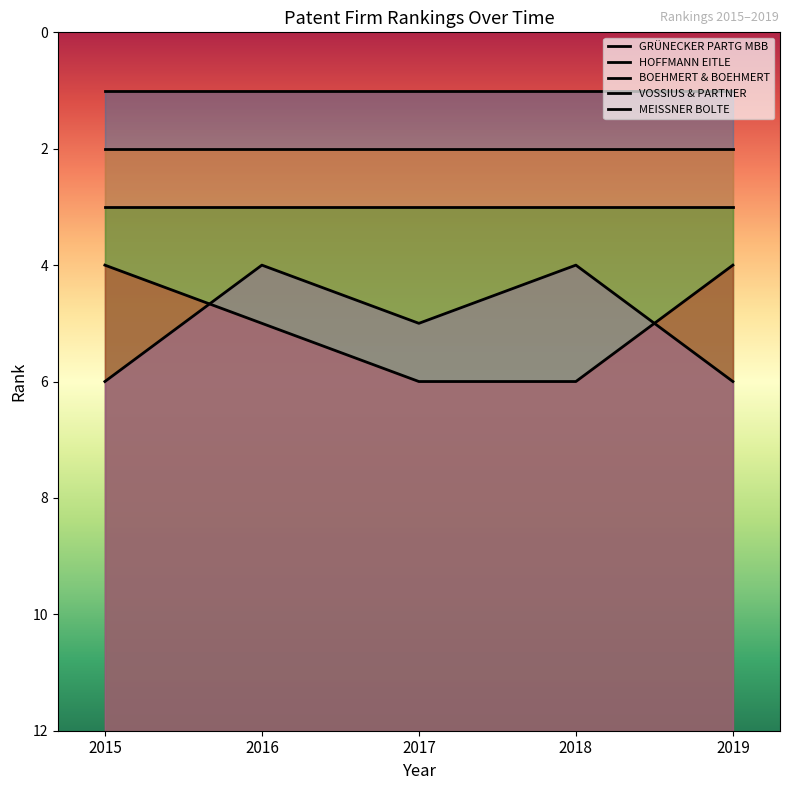

Reading right to left, transcribe all the data shown in this chart.

GRÜNECKER PARTG MBB: 1	1	1	1	1
HOFFMANN EITLE: 2	2	2	2	2
BOEHMERT & BOEHMERT: 3	3	3	3	3
VOSSIUS & PARTNER: 4	6	6	5	4
MEISSNER BOLTE: 6	4	5	4	6